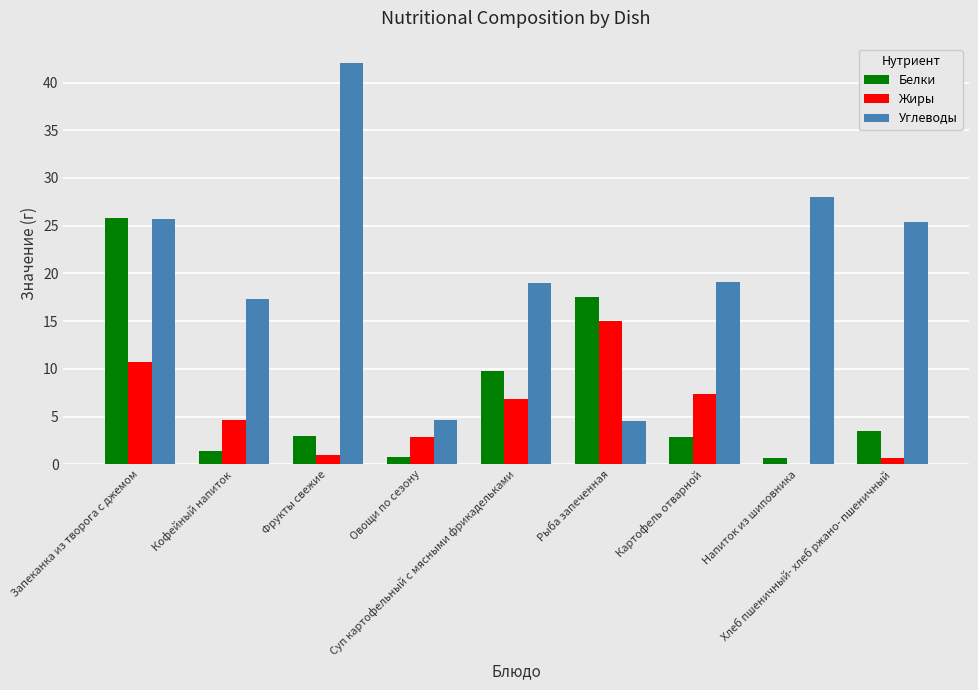

How many groups of bars are there?

9